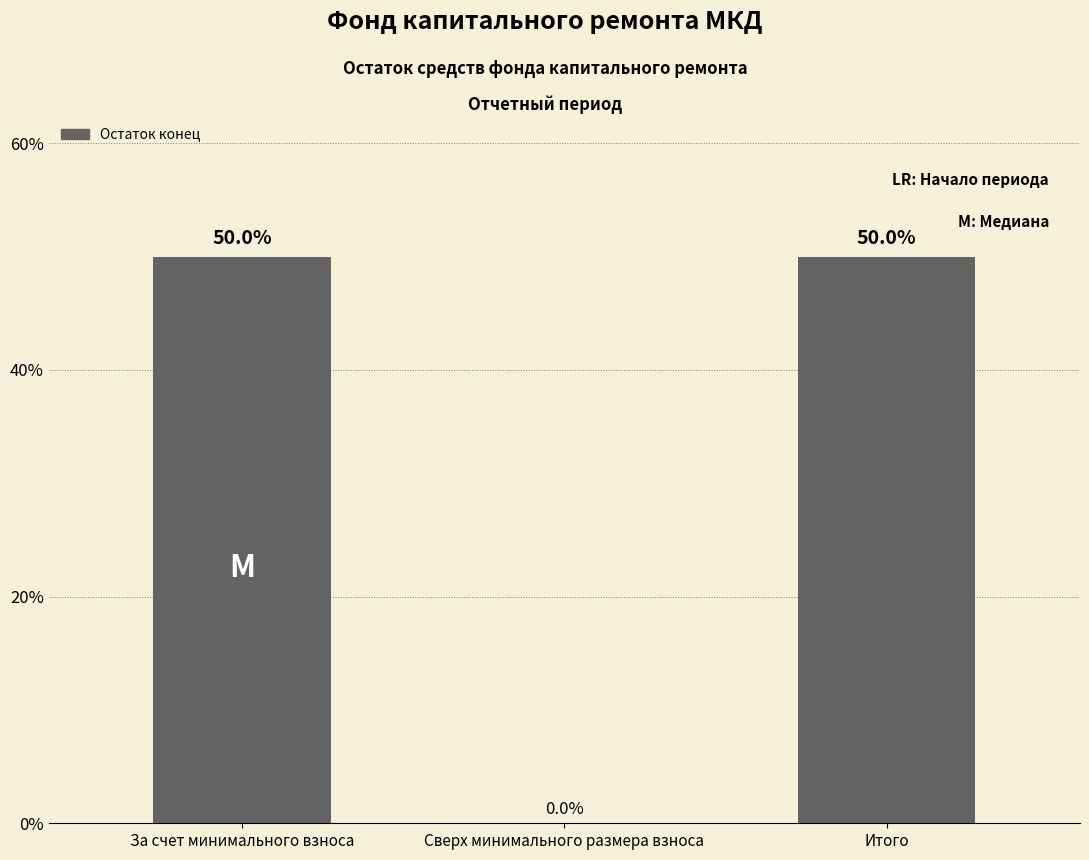

True or false: the data shows 0 at Сверх минимального размера взноса.

True